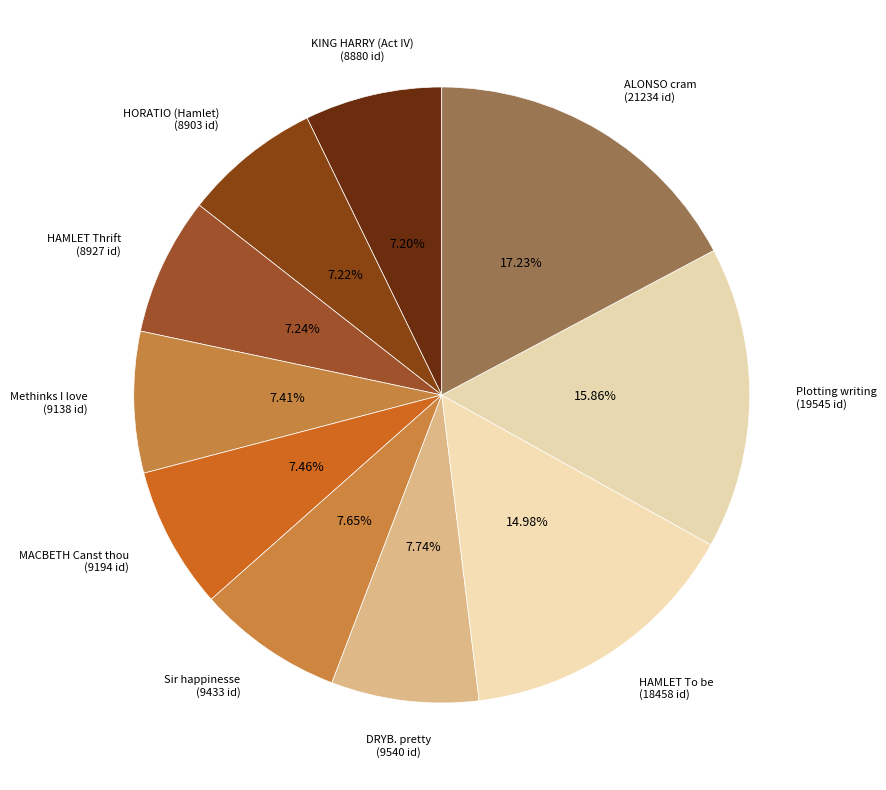

How many slices are in this pie chart?

10